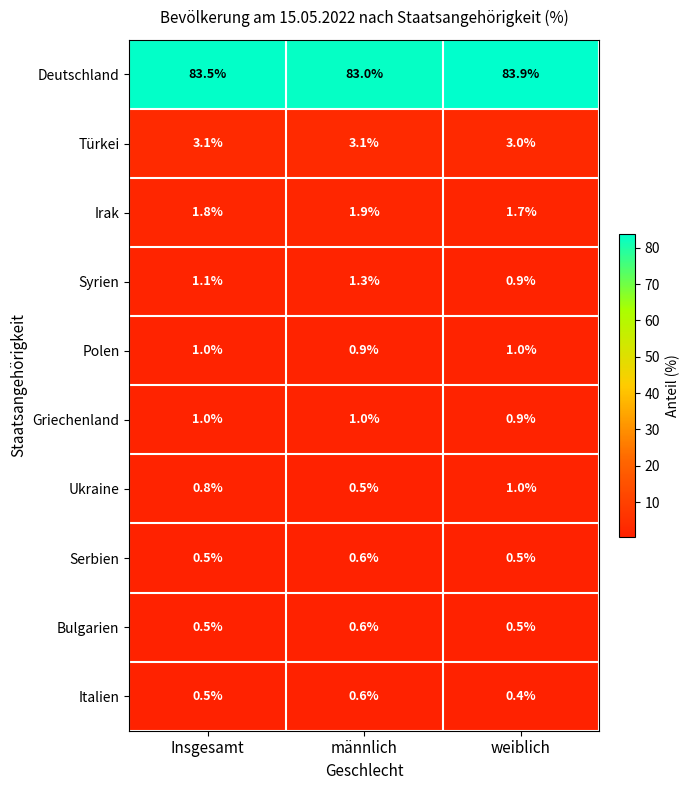

Count the Polen values in the range 0 to 1.

3